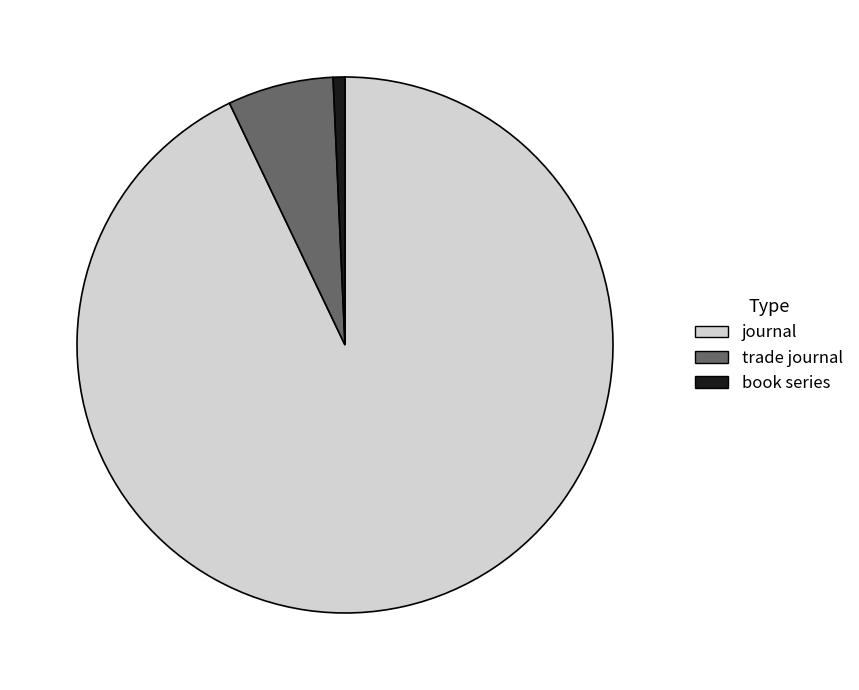

The trade journal slice represents 6% of the pie. True or false?

True